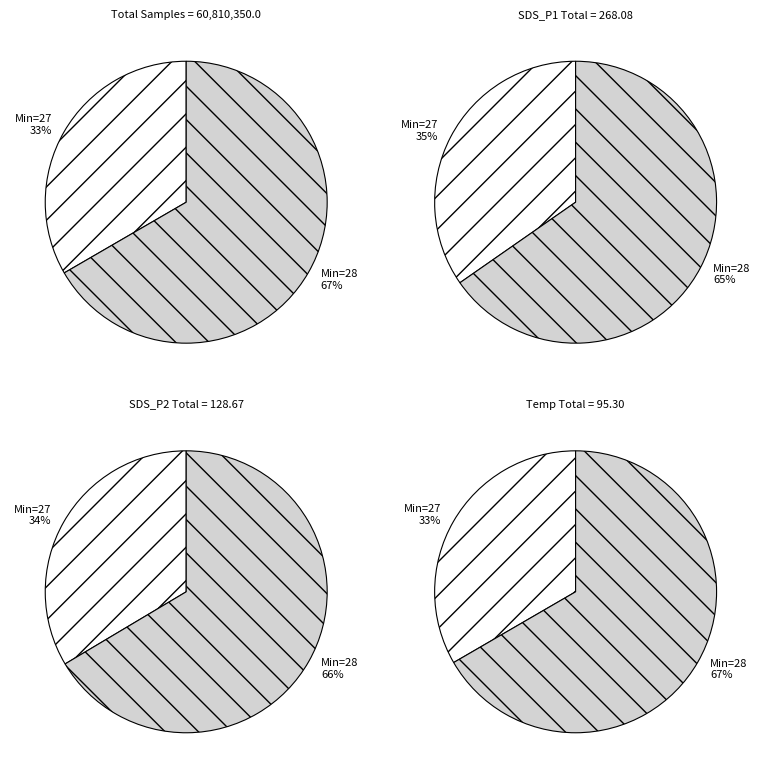

Approximately how many times larger is the value at 28 compared to 28?

1.0